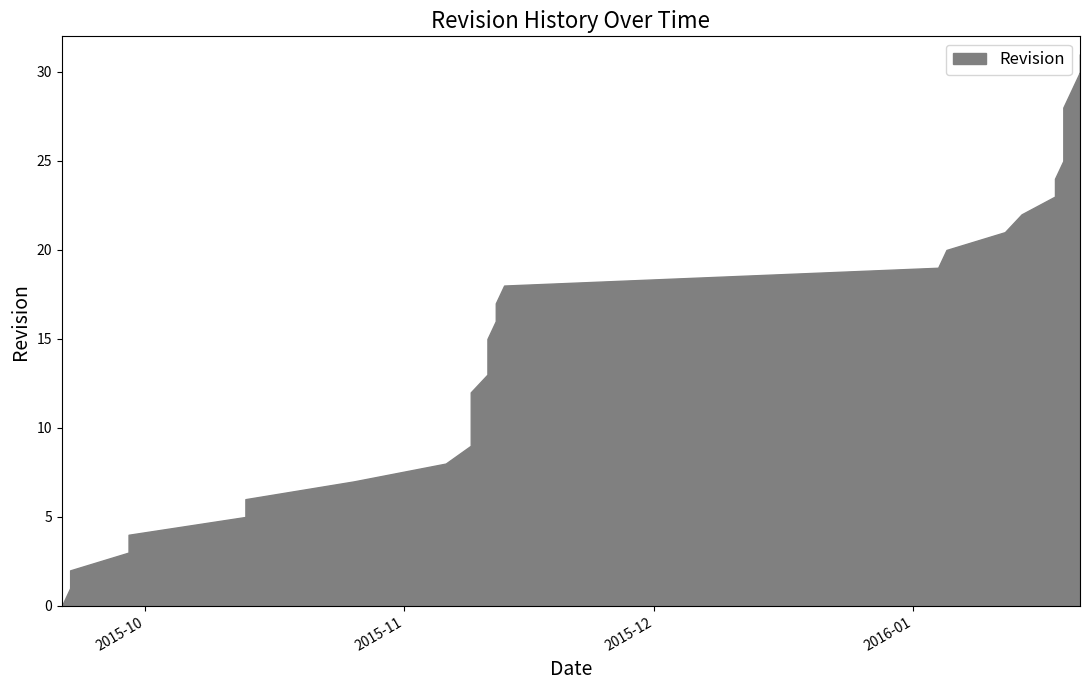

List the labels in order of value, largest first.

2016-01-21, 2016-01-21, 2016-01-20, 2016-01-19, 2016-01-19, 2016-01-19, 2016-01-19, 2016-01-18, 2016-01-18, 2016-01-14, 2016-01-12, 2016-01-05, 2016-01-04, 2015-11-13, 2015-11-12, 2015-11-12, 2015-11-11, 2015-11-11, 2015-11-11, 2015-11-09, 2015-11-09, 2015-11-09, 2015-11-09, 2015-11-06, 2015-10-26, 2015-10-13, 2015-10-13, 2015-09-29, 2015-09-29, 2015-09-22, 2015-09-22, 2015-09-21